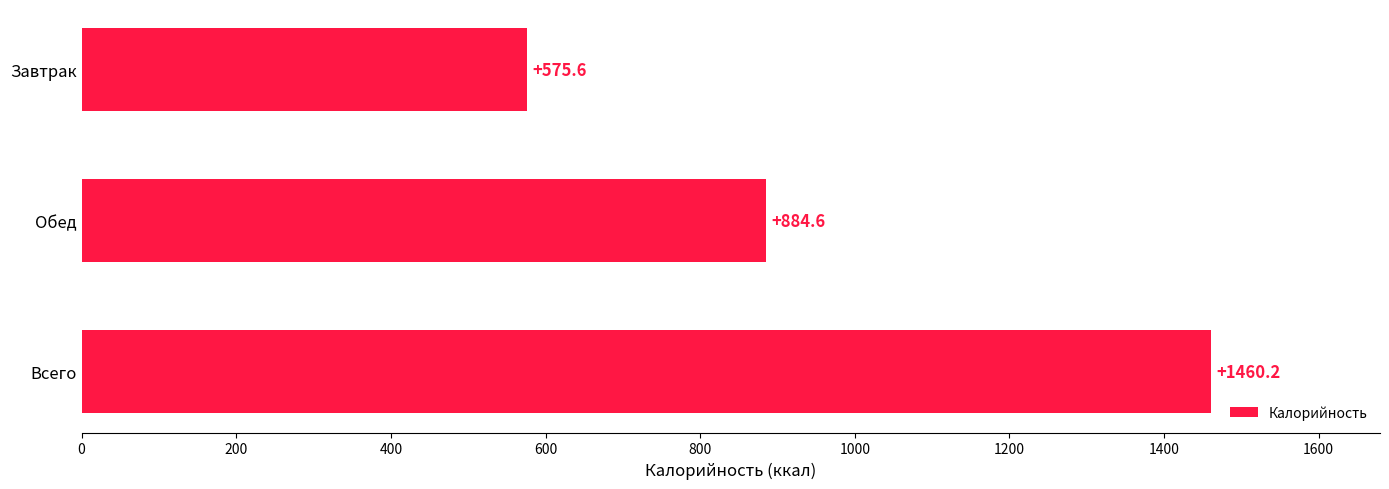

Reading top to bottom, list all the values displayed in this chart.

575.6	884.6	1460.2